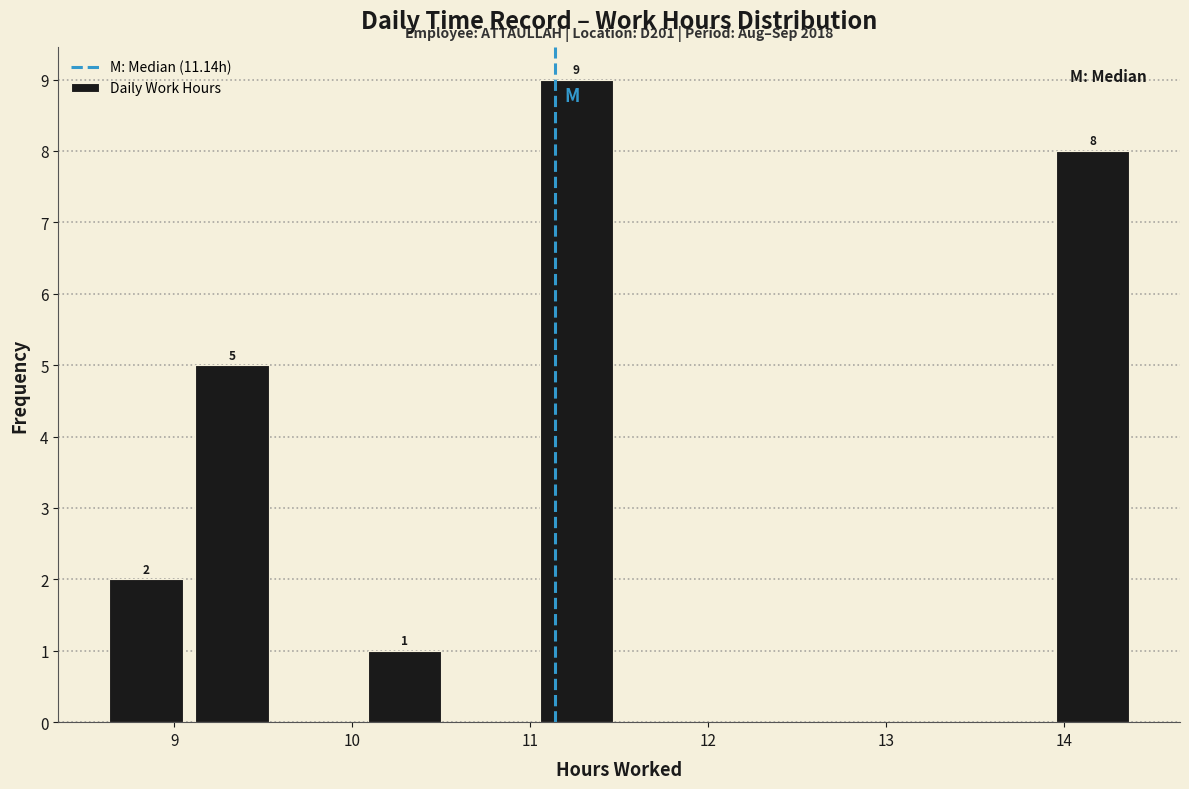

Over which range of the x-axis is the bar tallest?

11.0 to 11.5